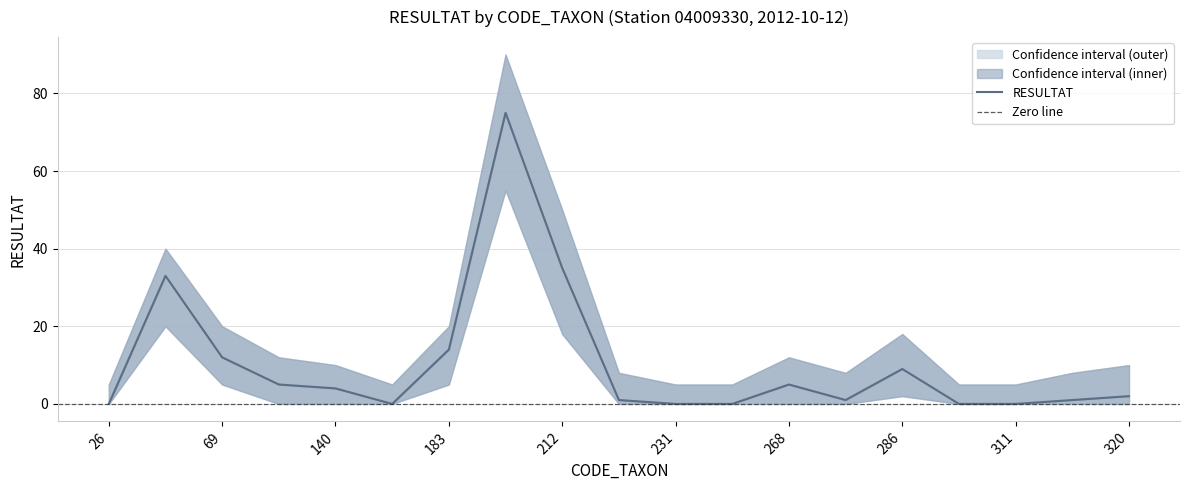

Between 183 and 212, which is larger?

212